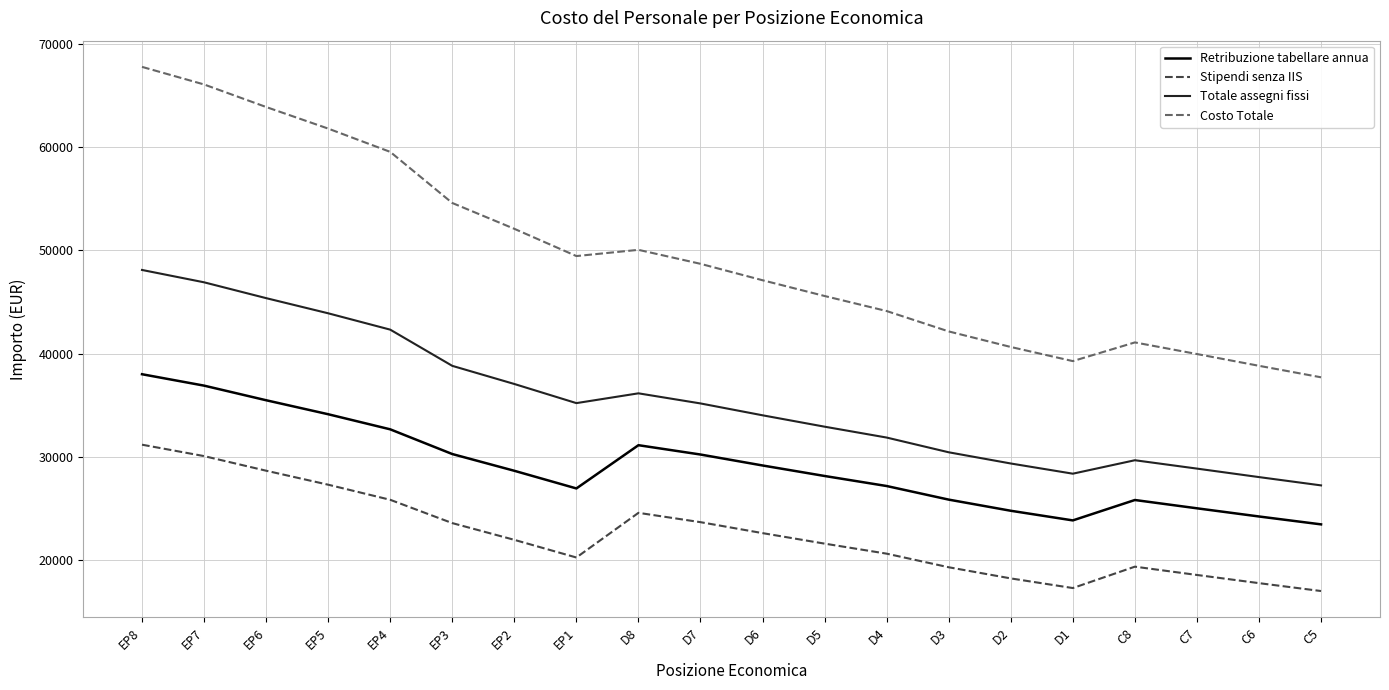

Which series has the largest total across all categories?

Costo Totale